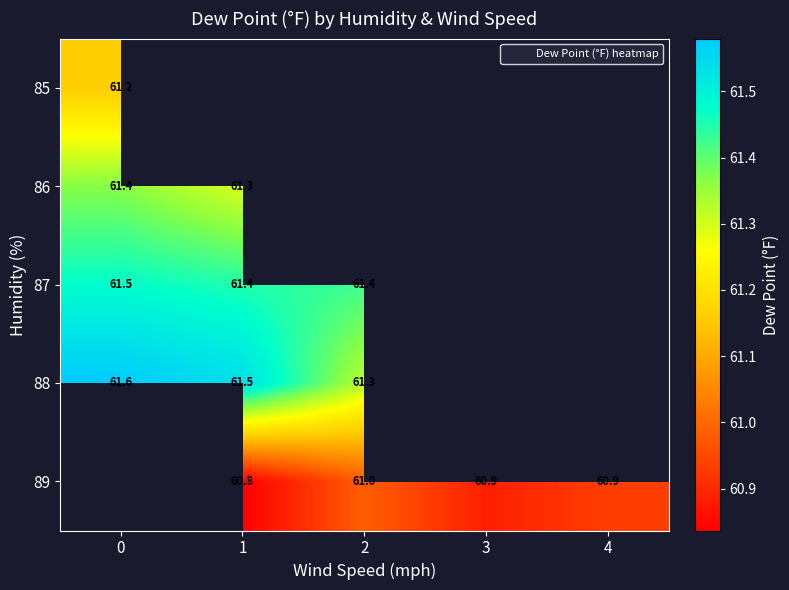

Which series changed the most between 1 and 3?

row_4